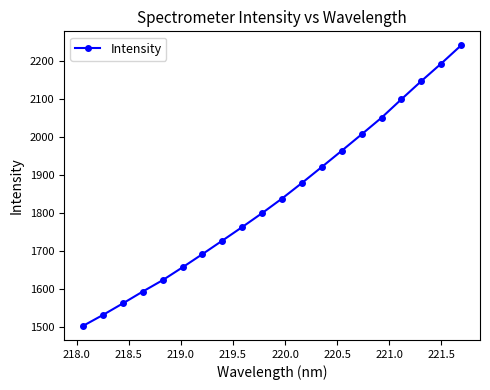

What is the value of the 7th point from the left?

1692.4